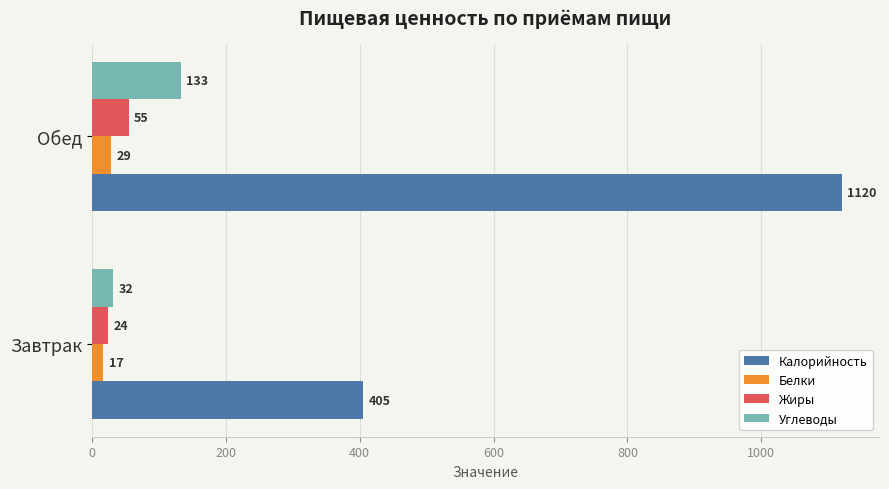

At which label is Углеводы closest to 82?

Завтрак